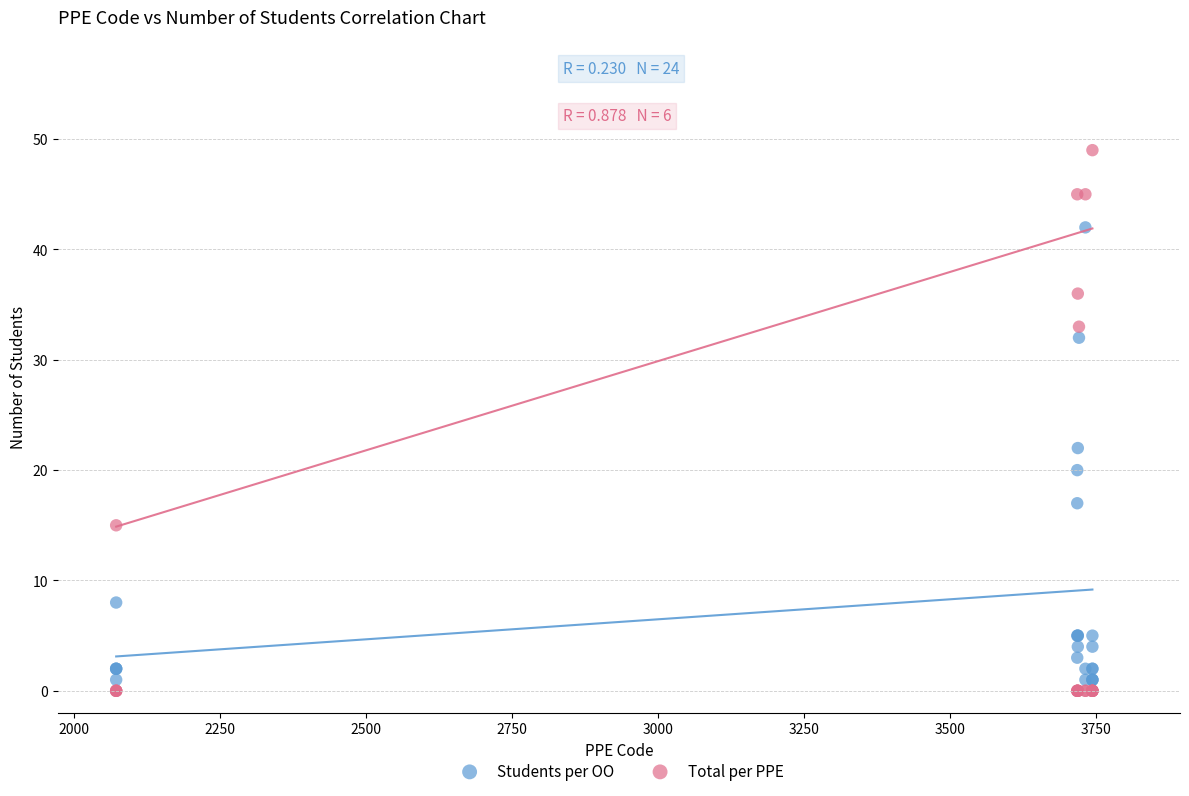

In the Total per PPE series, what Y value is closest to 24?

15